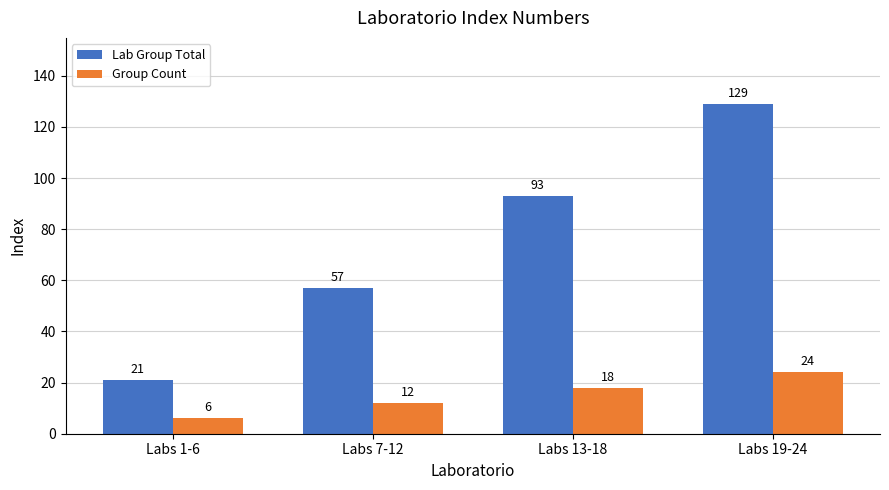

Does the chart contain stacked bars?

No